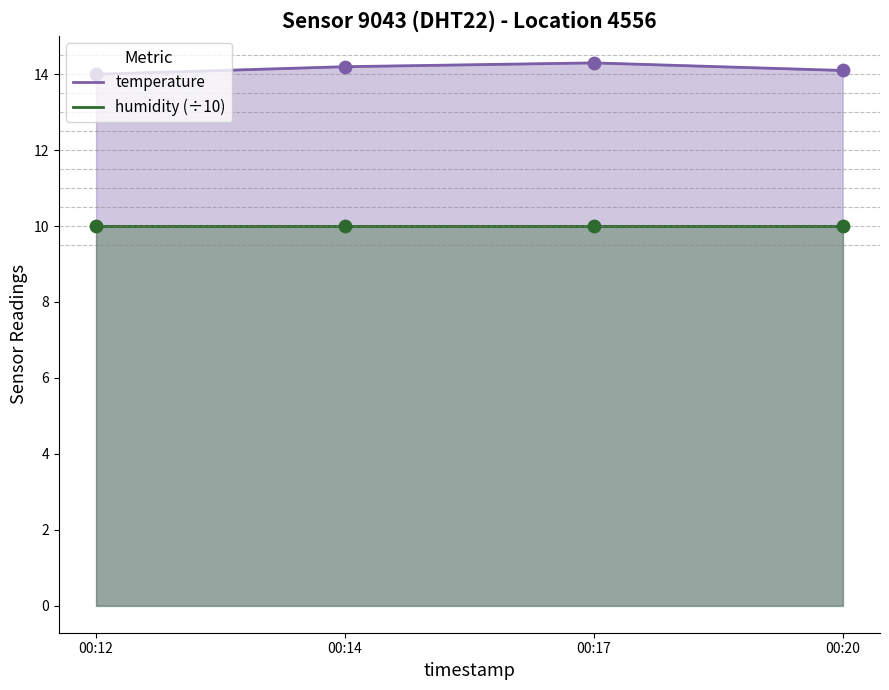

Is the value of humidity (÷10) at 00:17 greater than the value of temperature at 00:12?

No